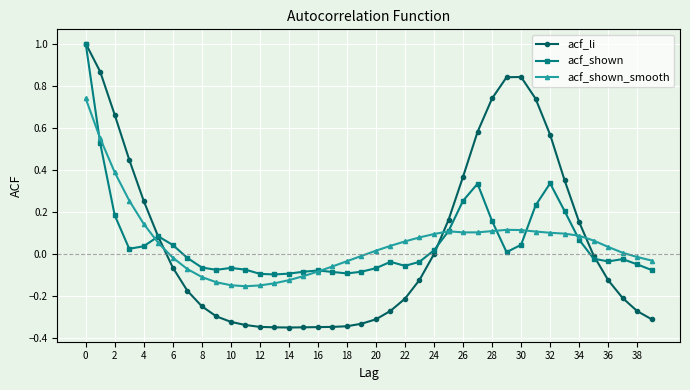

How many values in the acf_shown_smooth series are below 0?

16